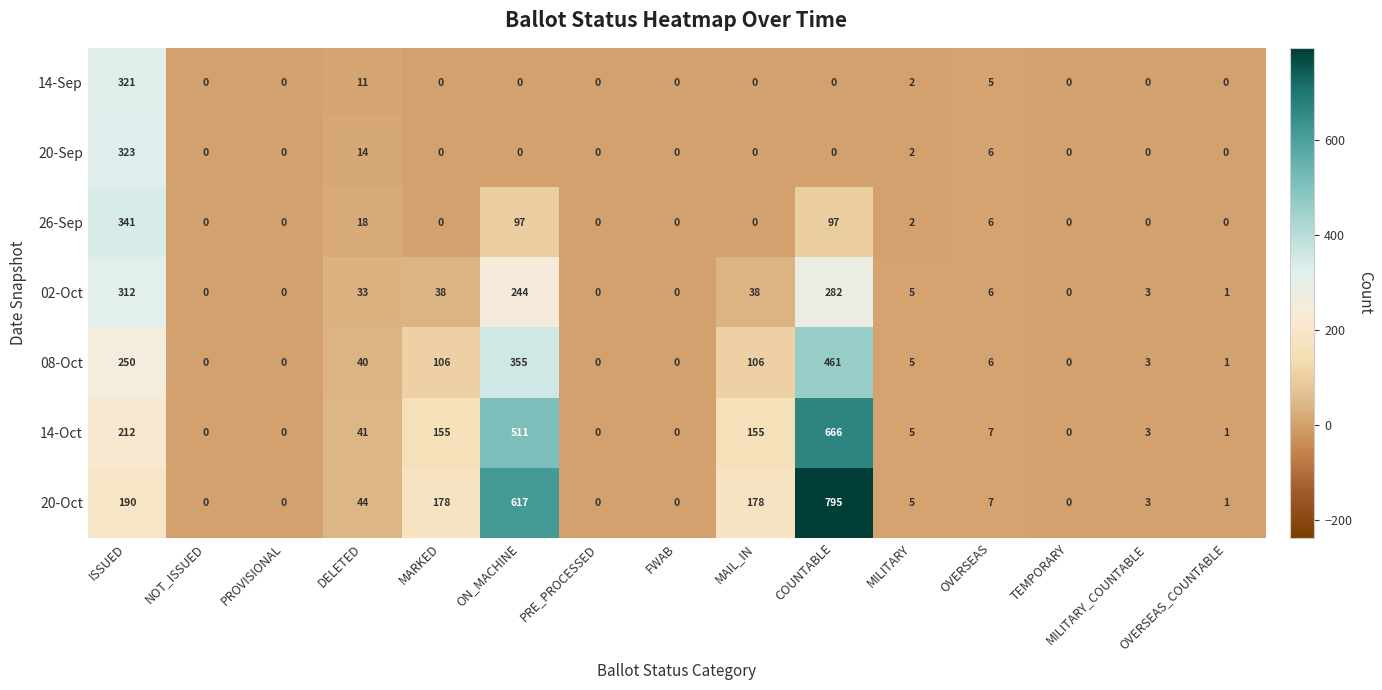

What is the difference between the 20-Sep values at ISSUED and MILITARY_COUNTABLE?

323